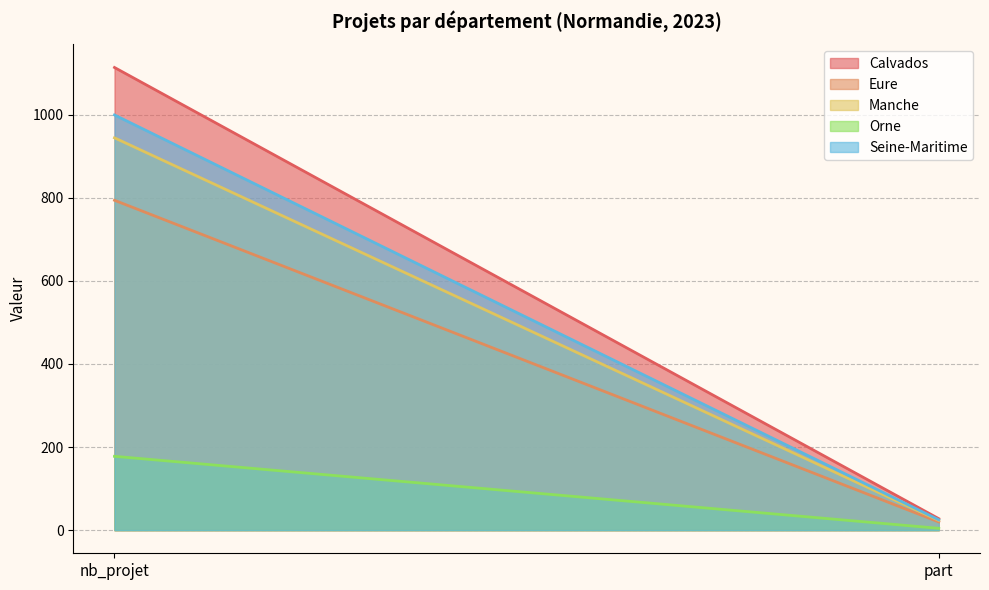

List the labels in order of Seine-Maritime value, largest first.

nb_projet, part